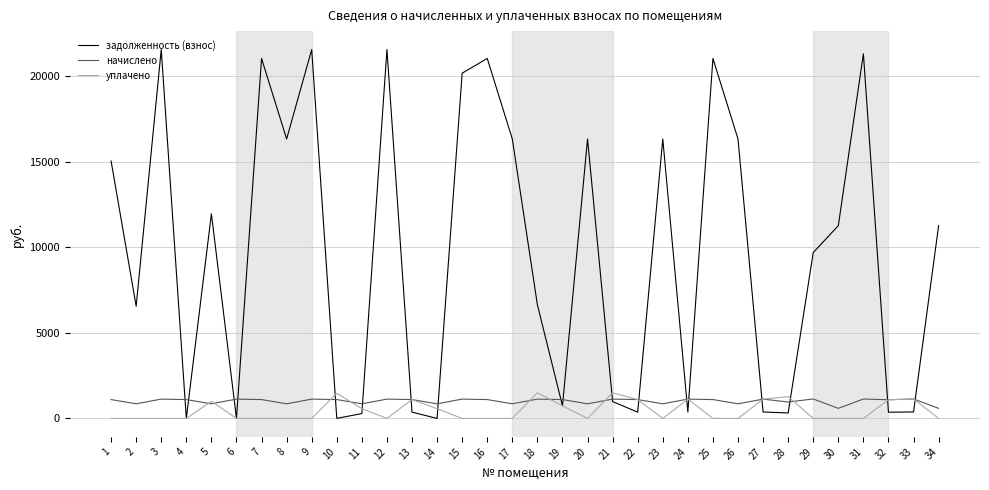

What are all the series names shown in the legend?

задолженность (взнос), начислено, уплачено